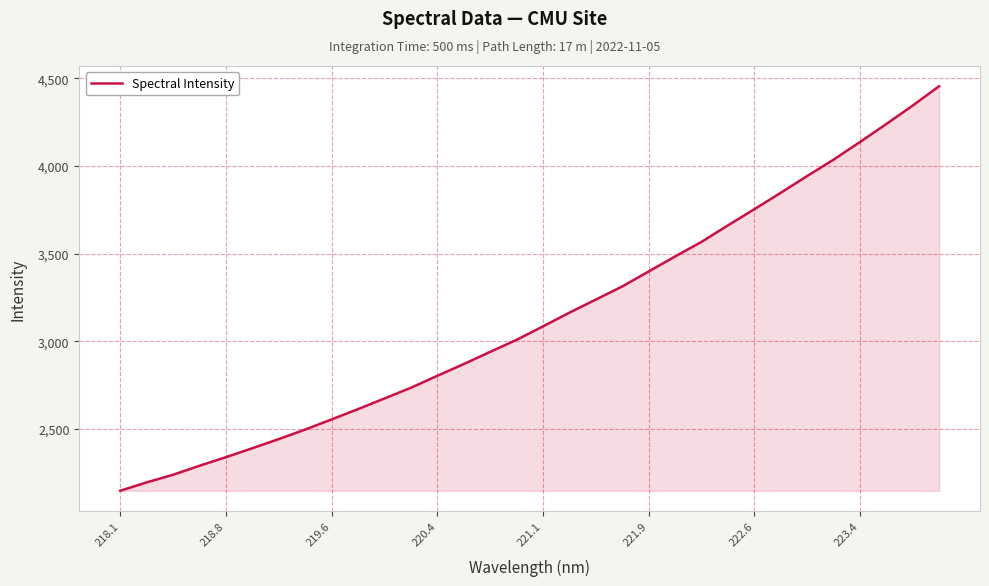

What is the difference between the maximum and second lowest values?

2260.4